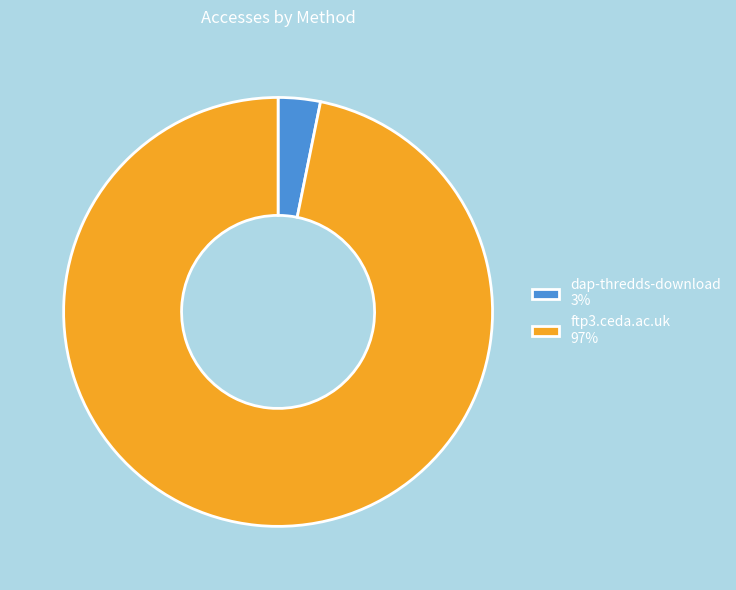

Is the sum of ftp3.ceda.ac.uk and dap-thredds-download greater than half?

Yes